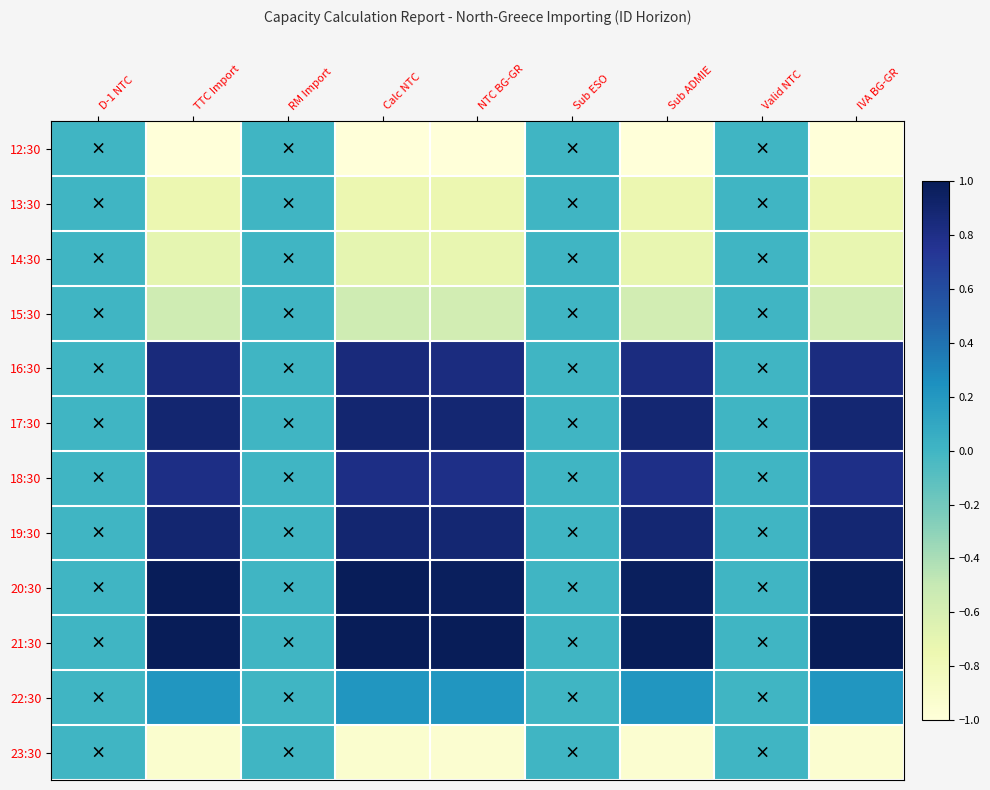

Which has a higher value, TTC Import or NTC BG-GR?

TTC Import